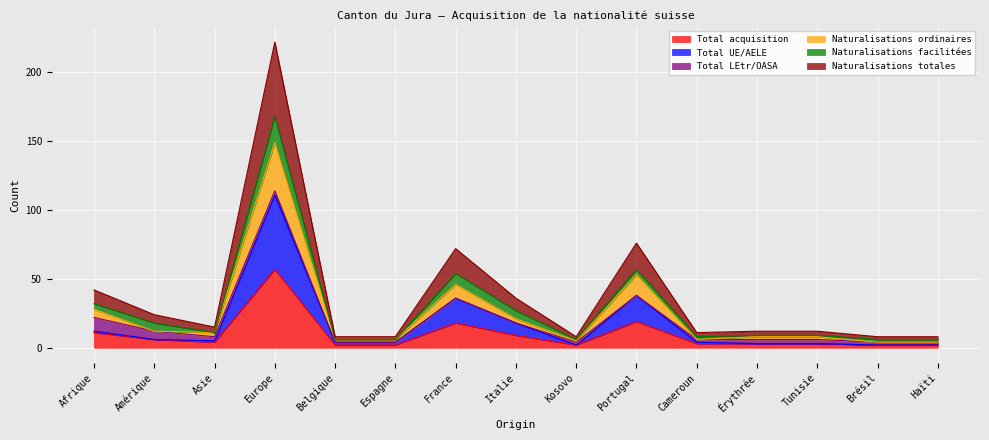

Which category has the highest value in the Total acquisition series?

Europe